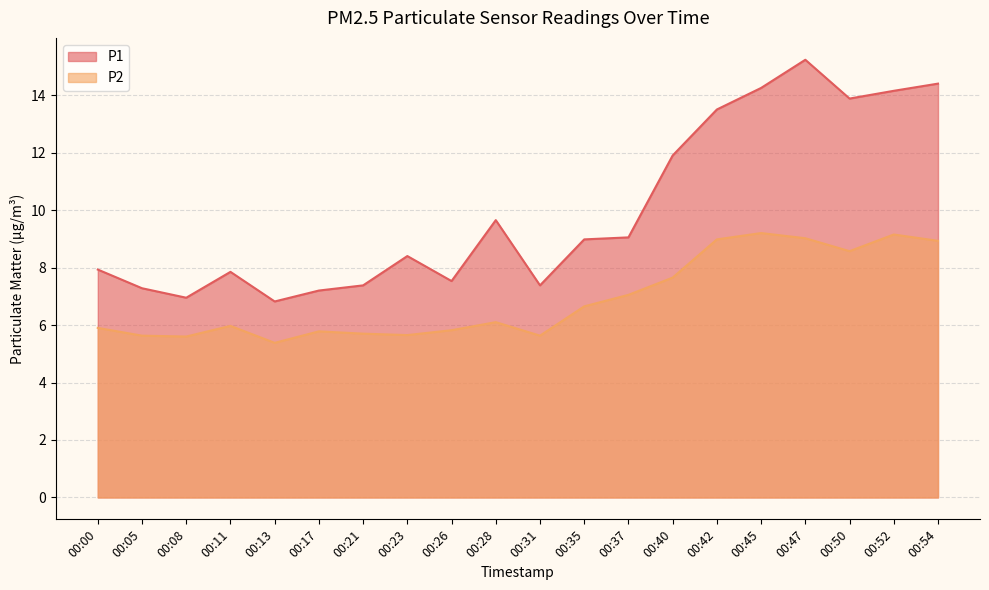

Reading left to right, extract all data points from this chart.

P1: 7.9	7.3	7.0	7.8	6.8	7.2	7.4	8.4	7.5	9.7	7.4	9.0	9.1	11.9	13.5	14.2	15.2	13.9	14.2	14.4
P2: 5.9	5.6	5.6	6.0	5.4	5.8	5.7	5.7	5.8	6.1	5.6	6.7	7.0	7.7	9.0	9.2	9.0	8.6	9.2	8.9